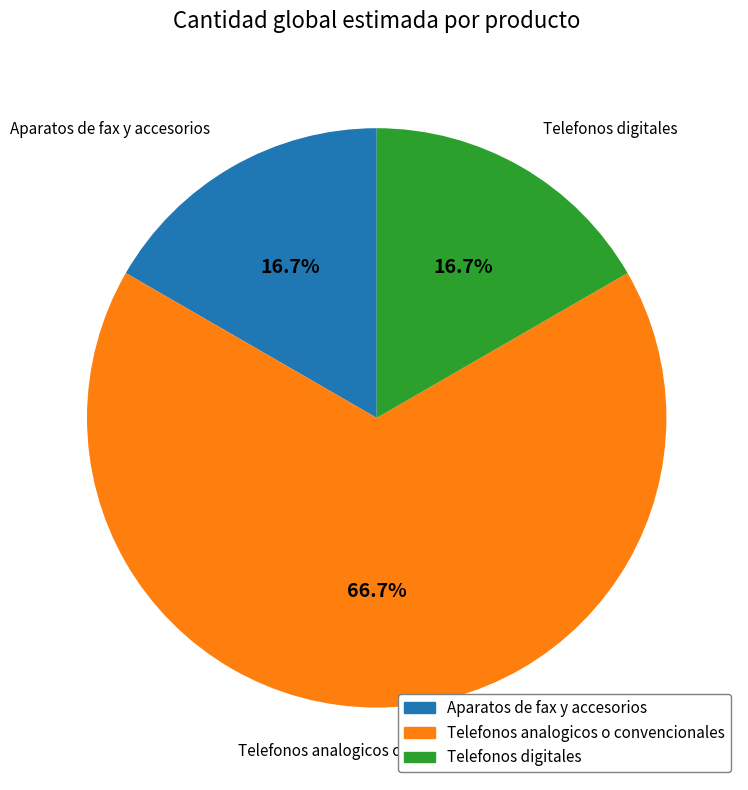

What percentage is the Aparatos de fax y accesorios slice, to the nearest percent?

17%